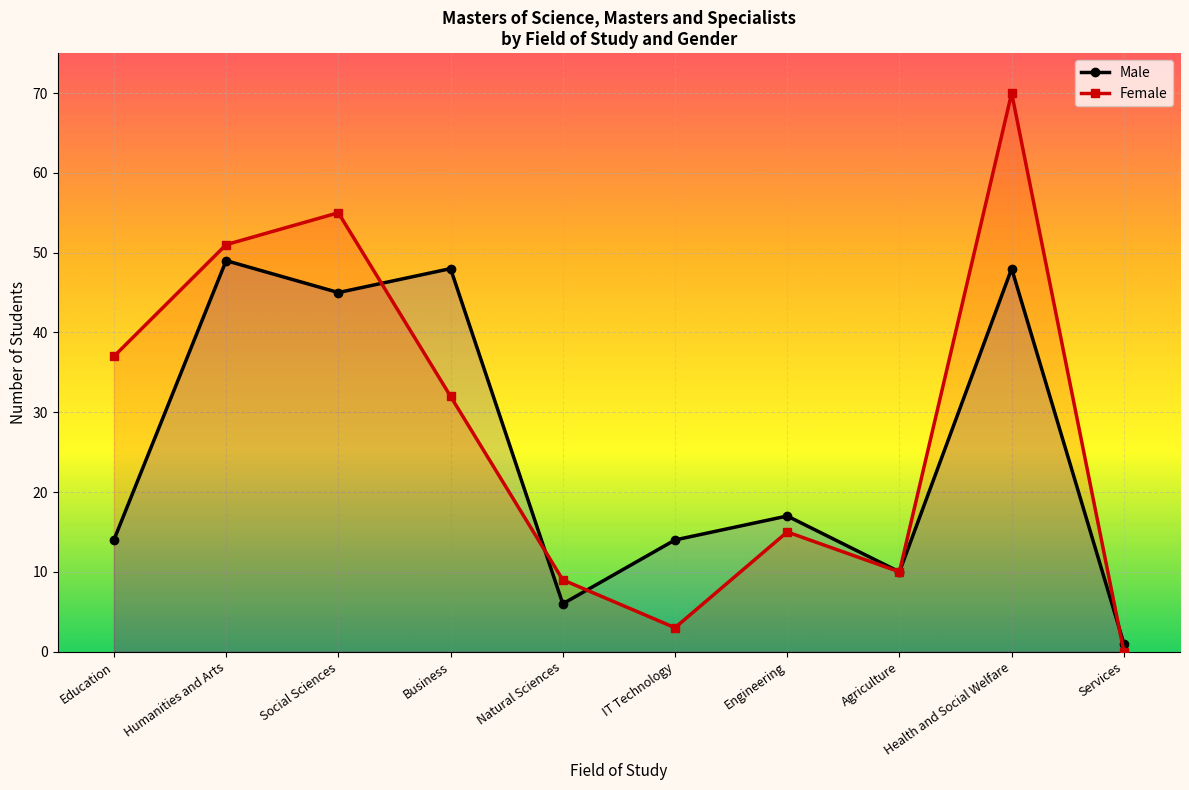

What is the label of the 6th point from the left?

IT Technology